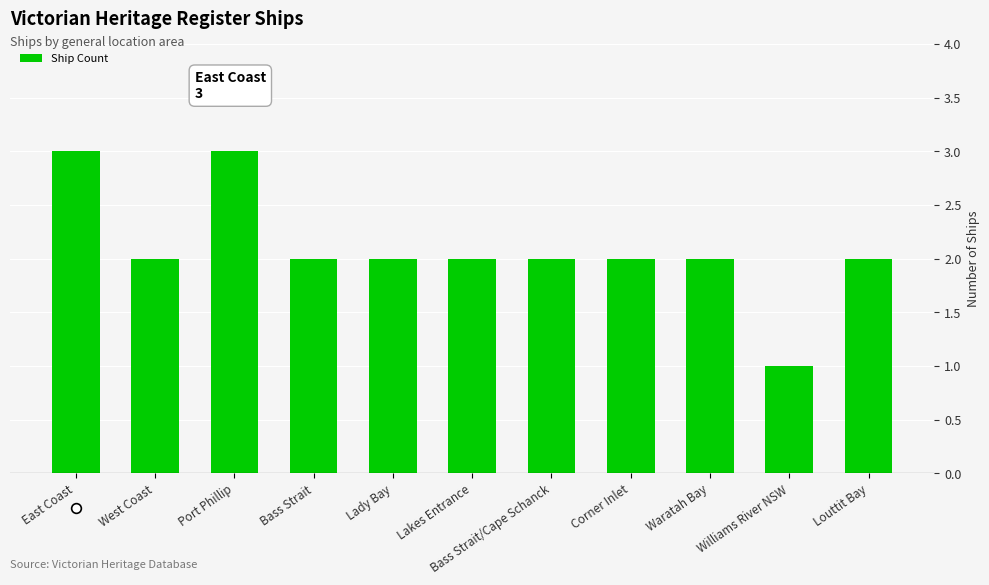

What is the change in value from Port Phillip to Williams River NSW?

-2